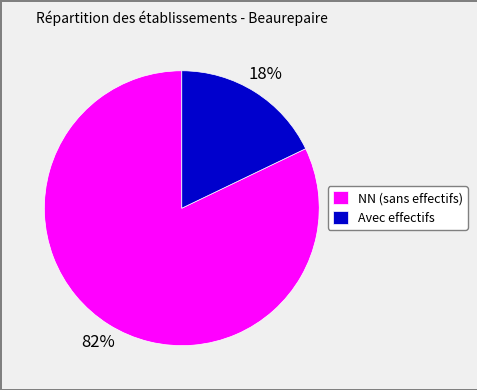

Which category has the smallest portion of the pie?

Avec effectifs